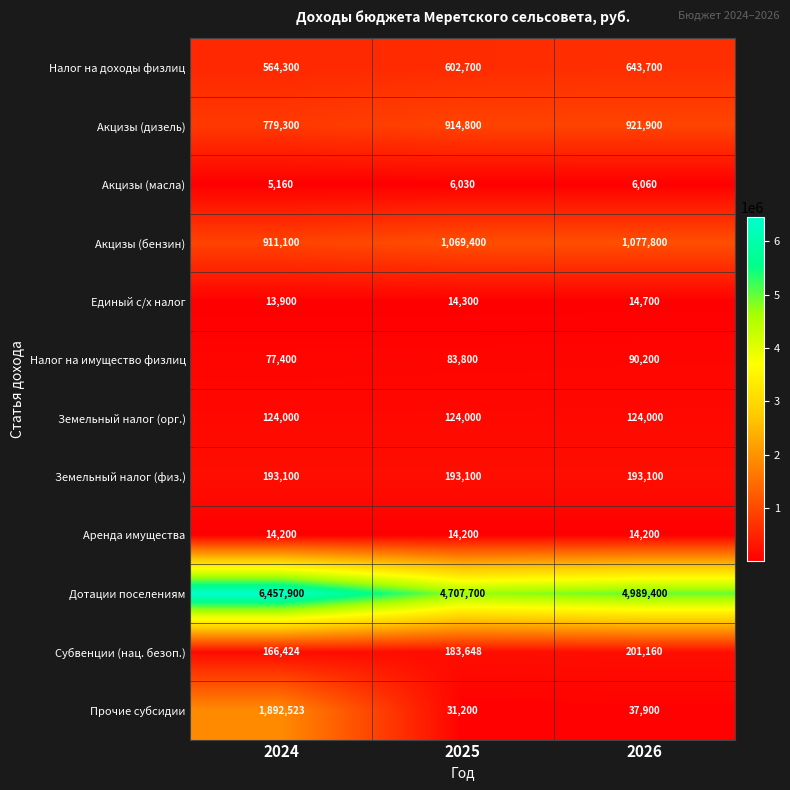

What is the approximate value of Акцизы (масла) at 2026, to the nearest 50?

6050